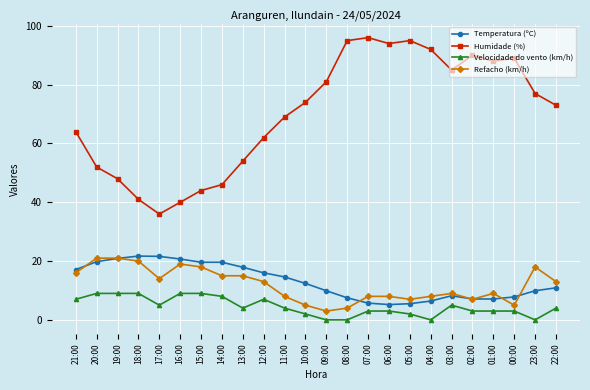

Is it true that Humidade (%) equals 50.7 at 17:00?

False